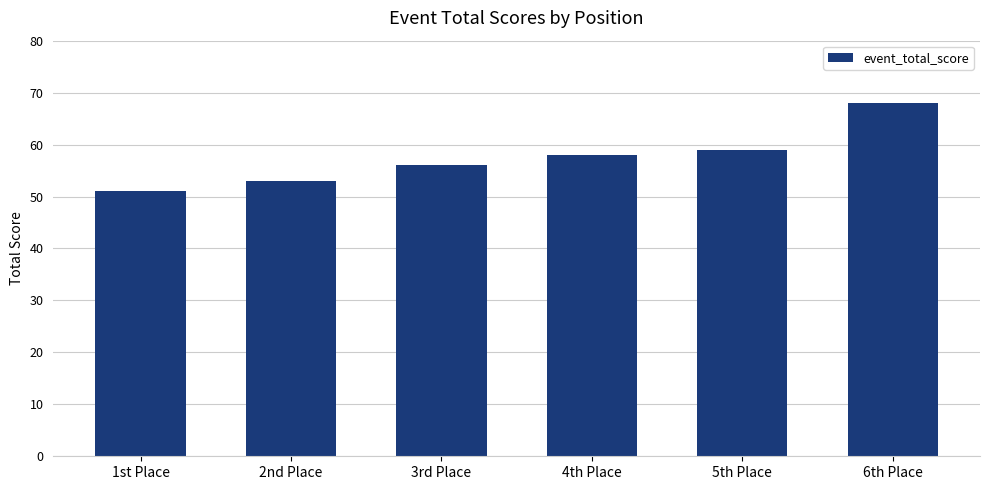

What is the value of the 3rd bar from the left?

56